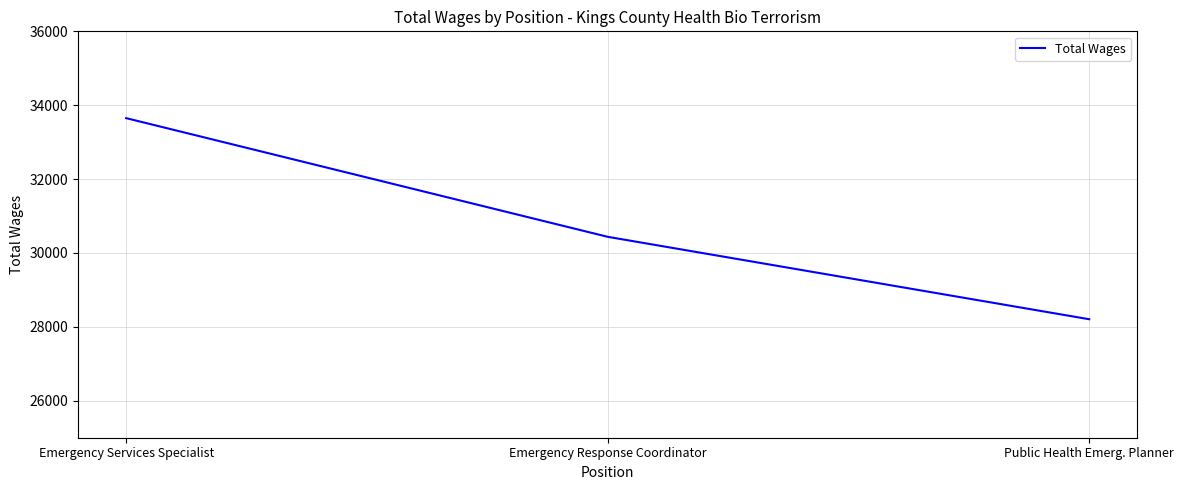

How many values are between 28207 and 33650?

3